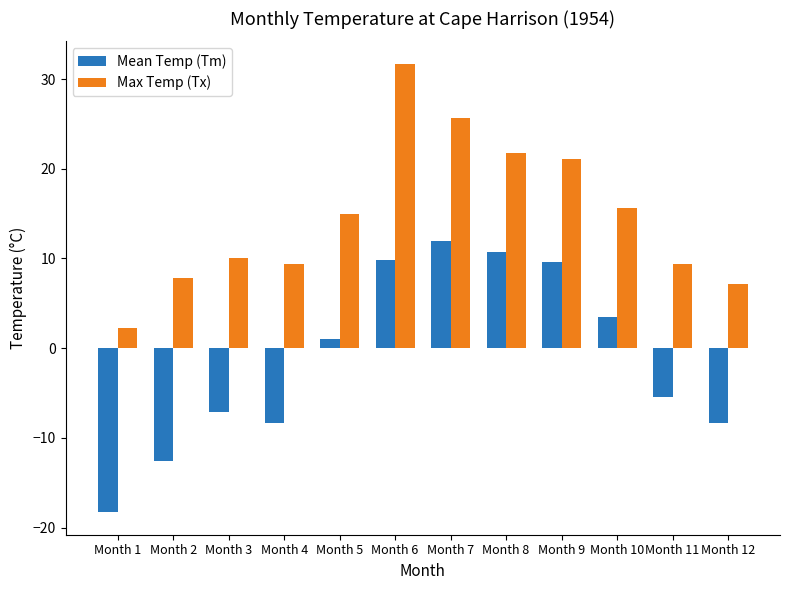

What is the difference between the highest and lowest values at Month 10?

12.1